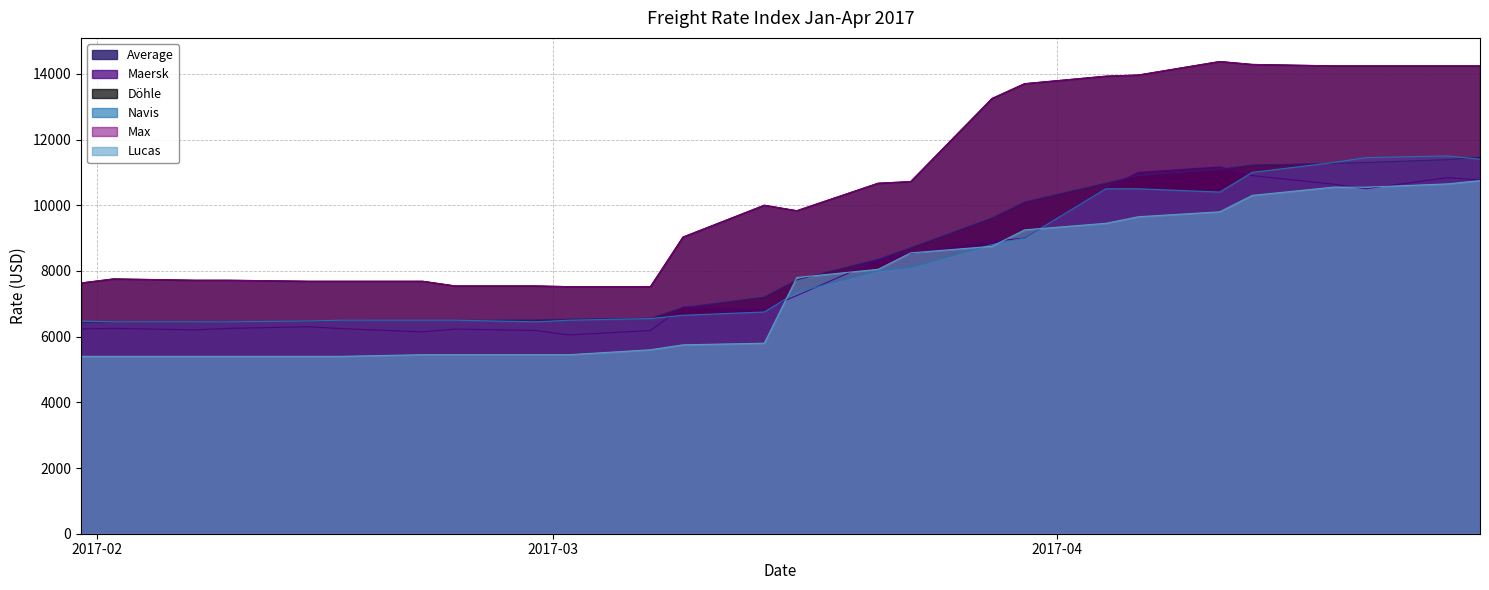

The value of Max at 28.03.2017 is 13250. True or false?

True